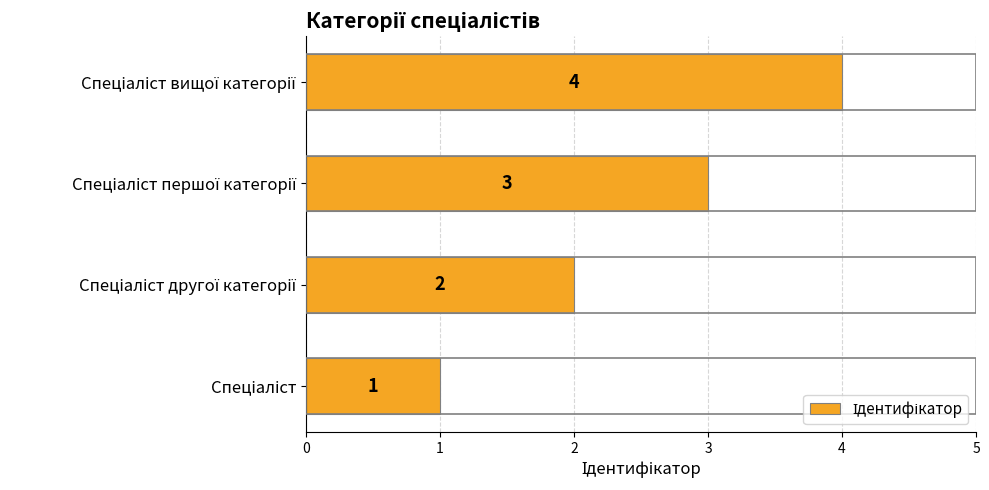

What is the greatest value displayed?

4